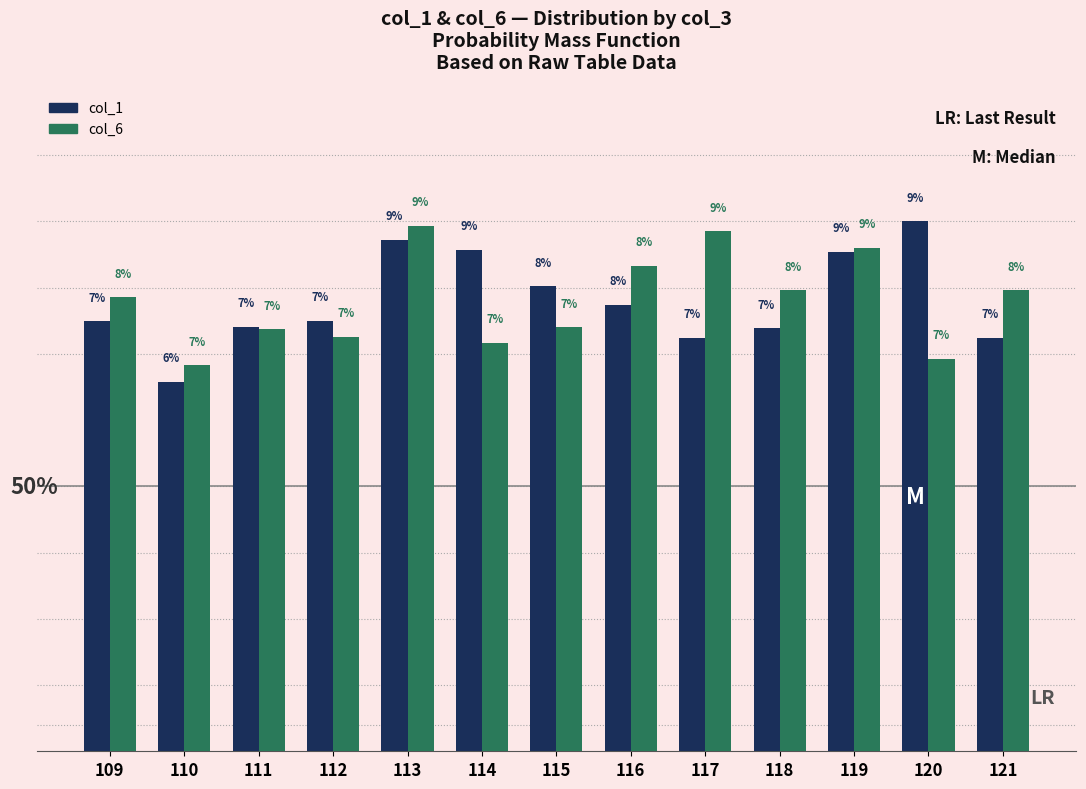

Count the col_1 values in the range 0 to 1.

13